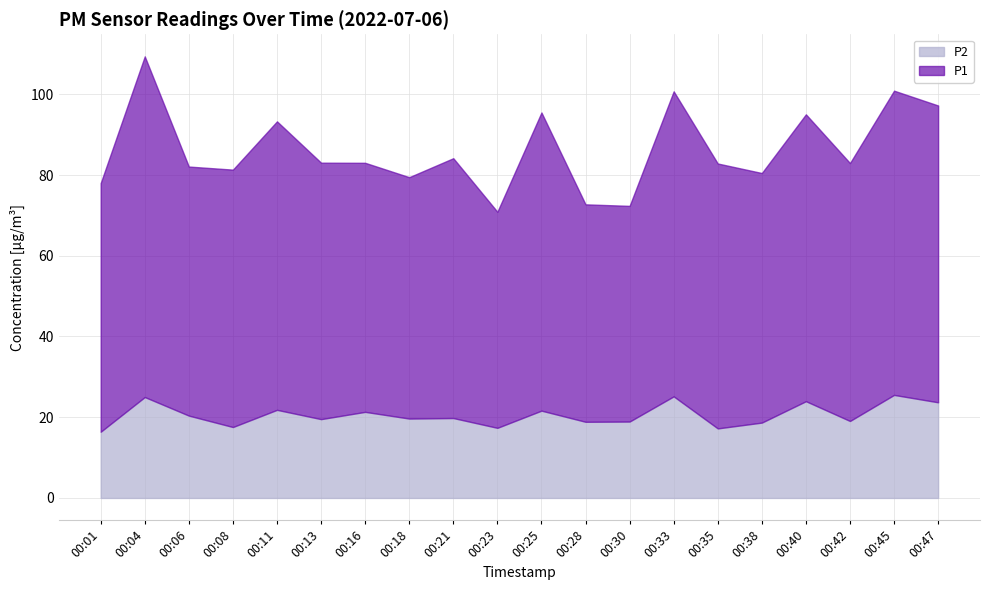

What is the sum of all P1 values?

1313.9